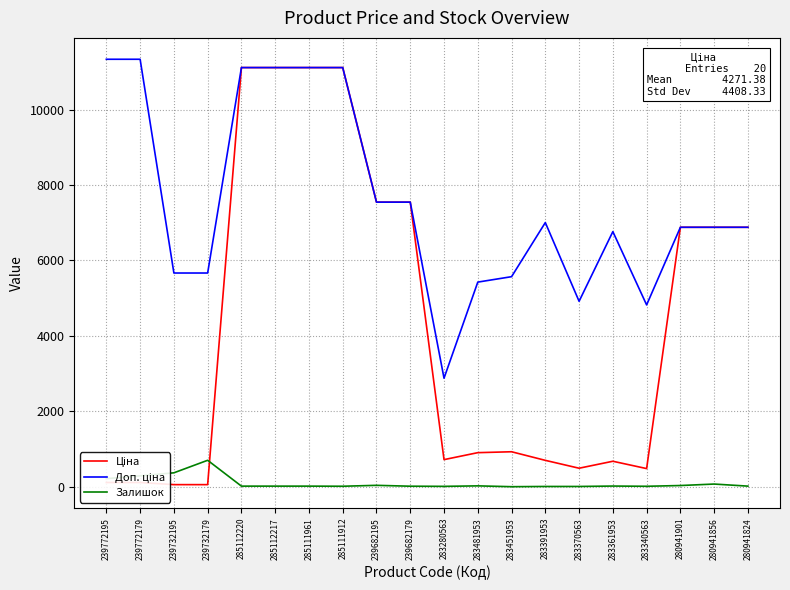

What is the difference between the maximum and second lowest values in the Залишок series?

694.0